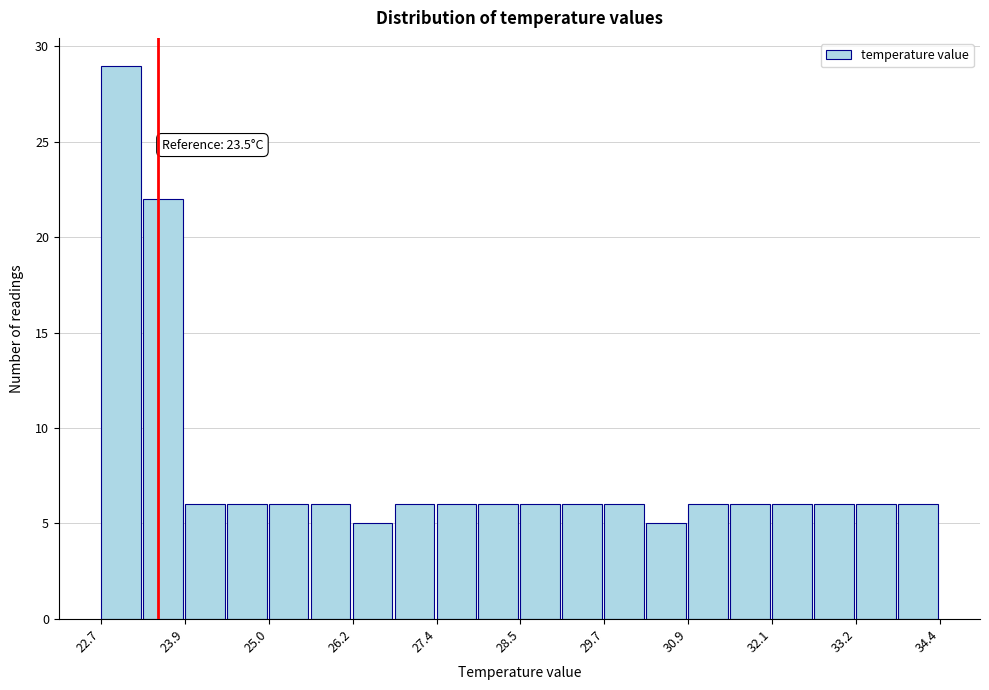

Read against the x-axis, roughly where is the centre of the tallest bar?

23.0